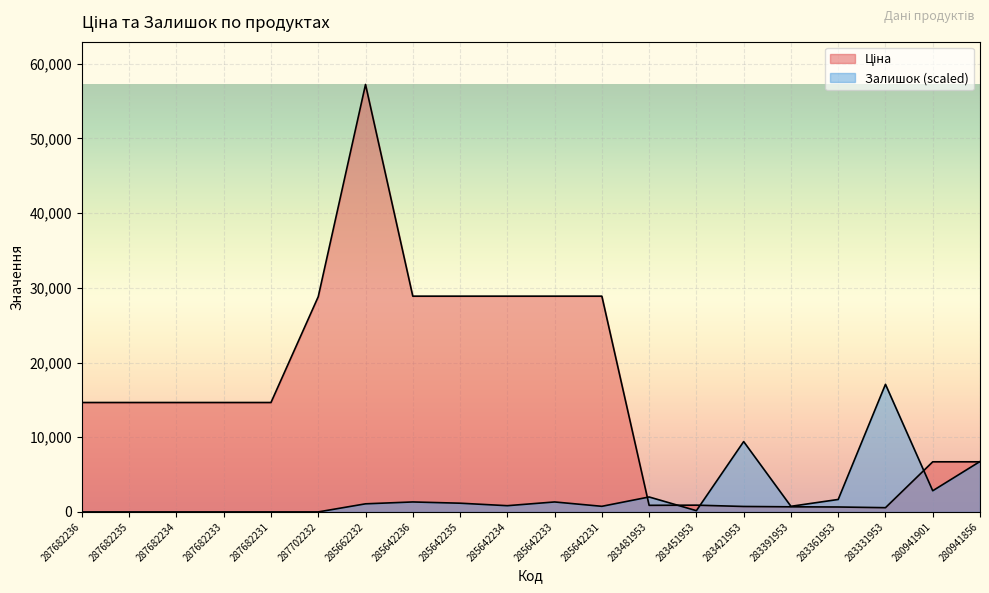

The Залишок series shows 217.9 at 283451953. True or false?

False